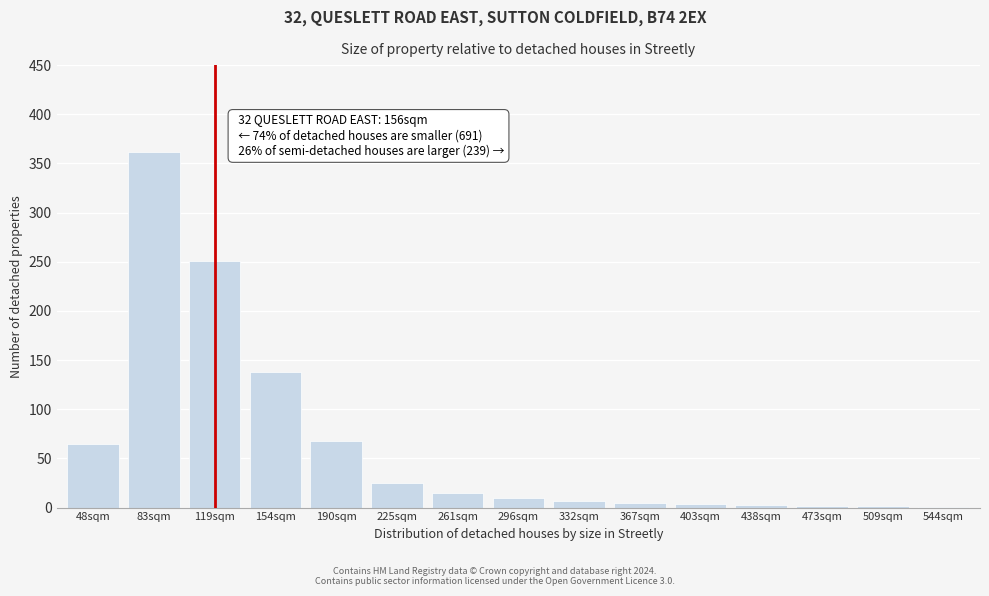

At which category does the chart reach its peak across all series?

83sqm